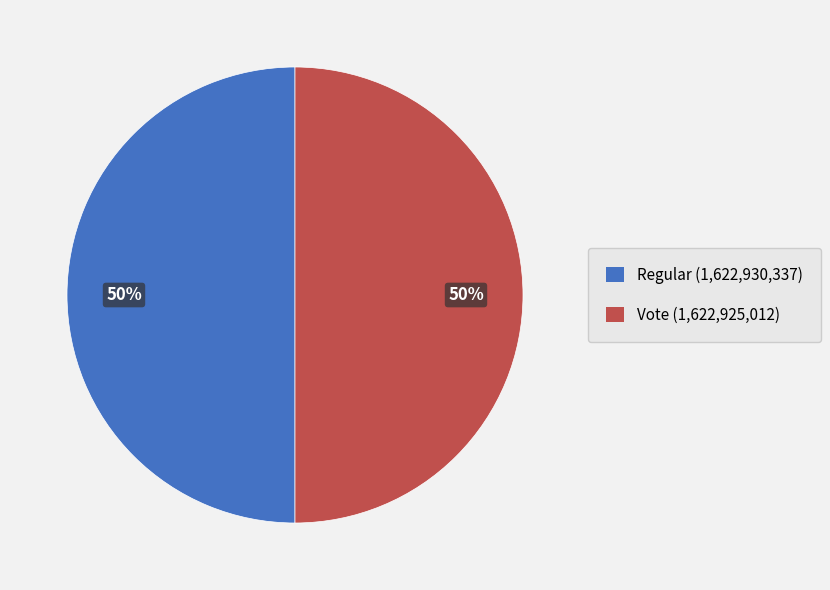

The Vote slice represents 56% of the pie. True or false?

False